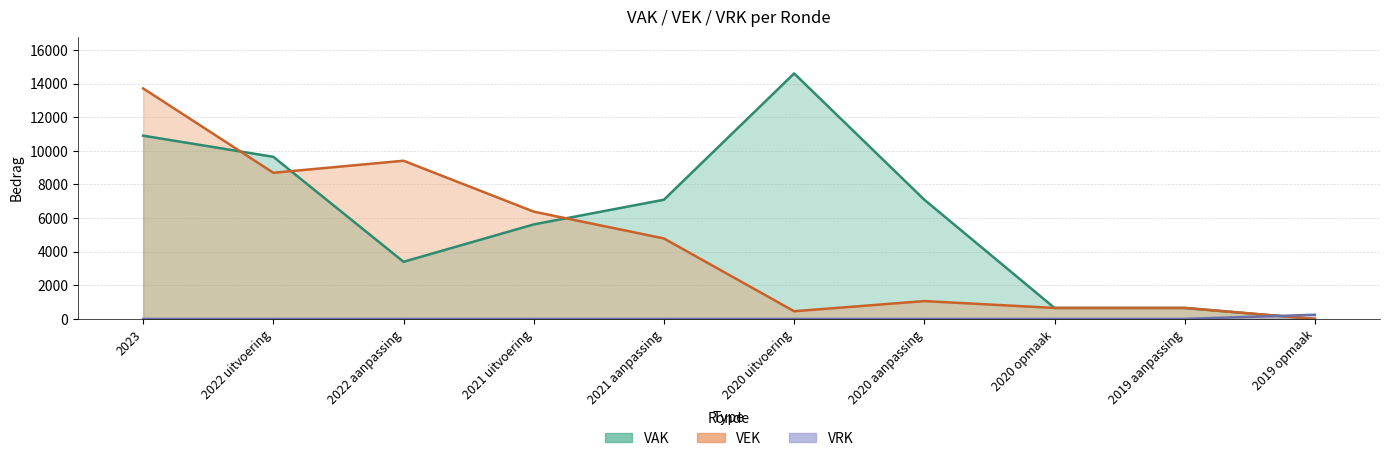

What is the total value across all series at 2020 aanpassing?

8155